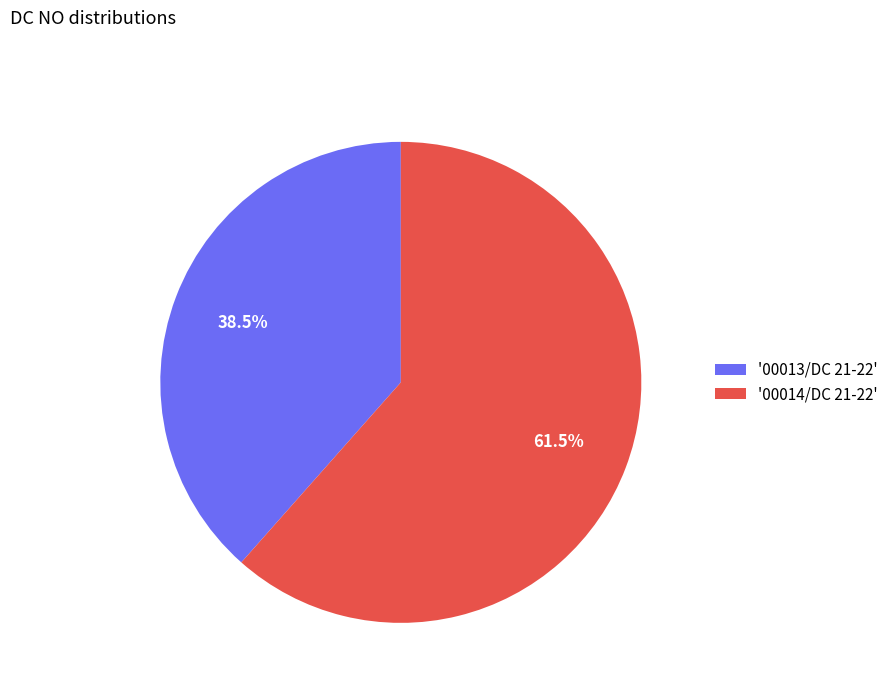

How many slices are in this pie chart?

2